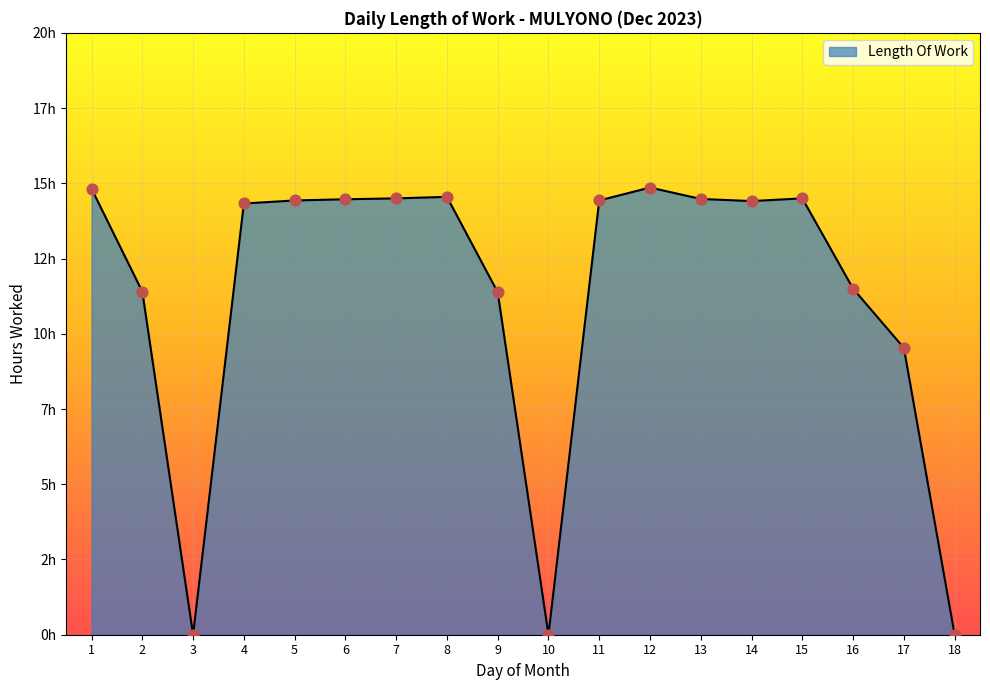

Approximately how many times larger is the value at 15 compared to 16?

1.3